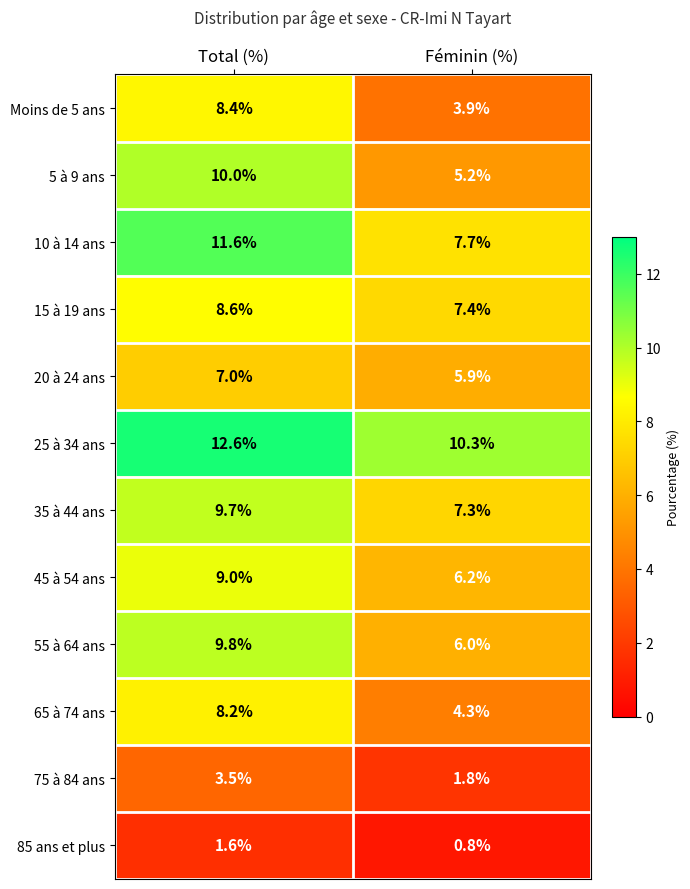

The value of 25 à 34 ans at Féminin (%) is 4.2. True or false?

False